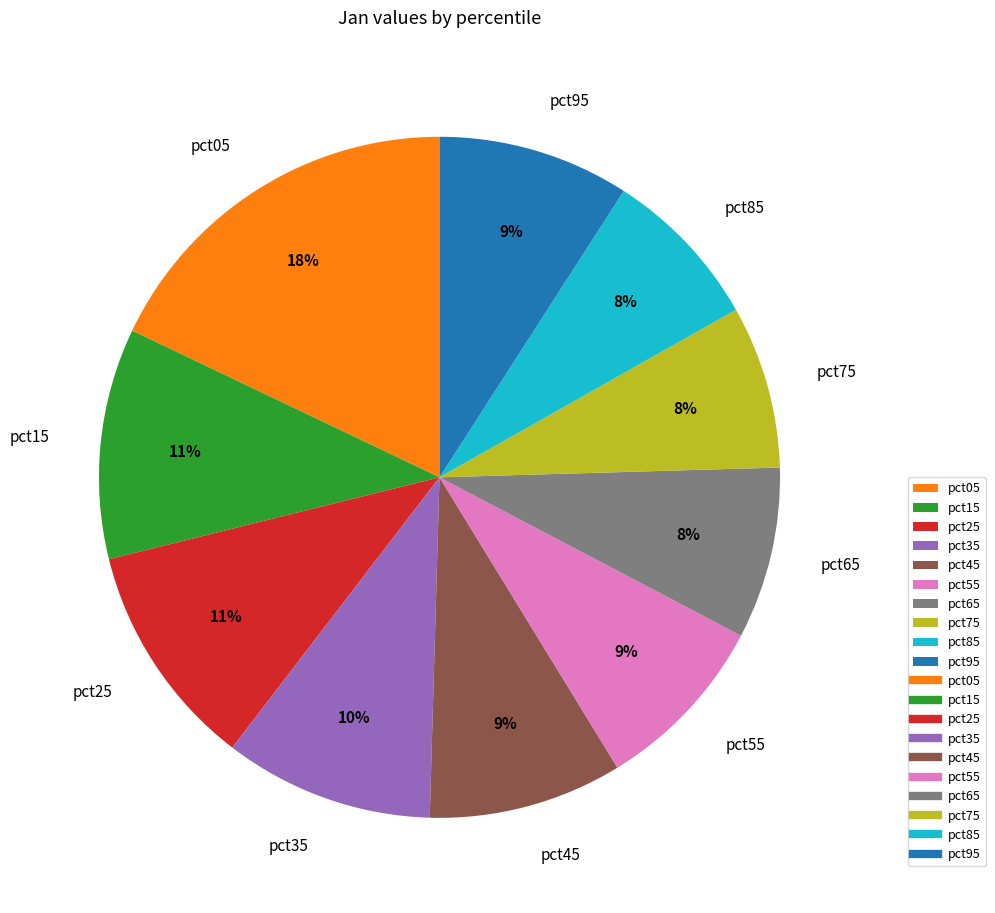

Is there a majority slice in this chart?

No